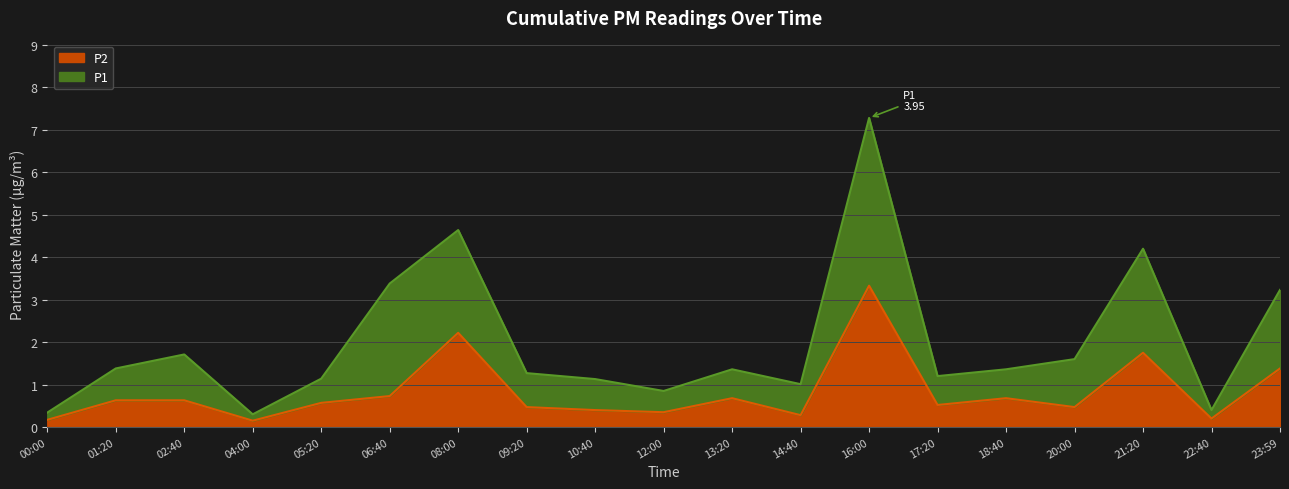

At how many categories does at least one series exceed 2?

5